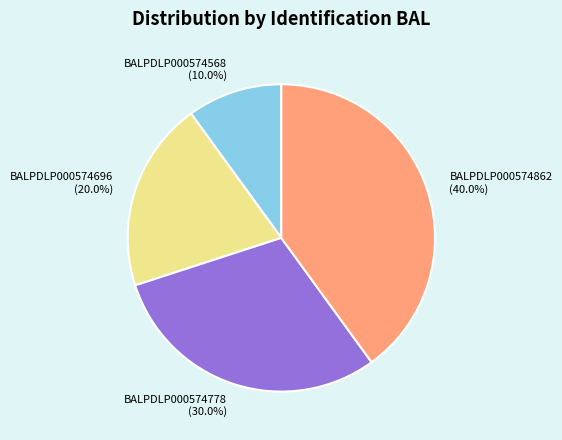

Approximately how many times larger is the value at BALPDLP000574568 compared to BALPDLP000574778?

0.3